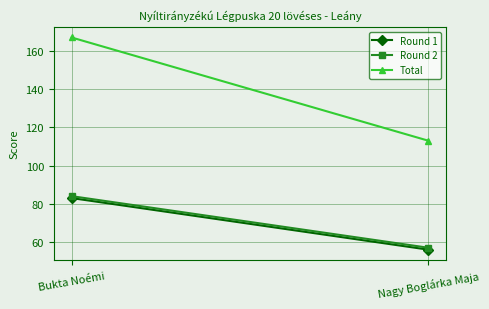

How many series are shown in this chart?

3